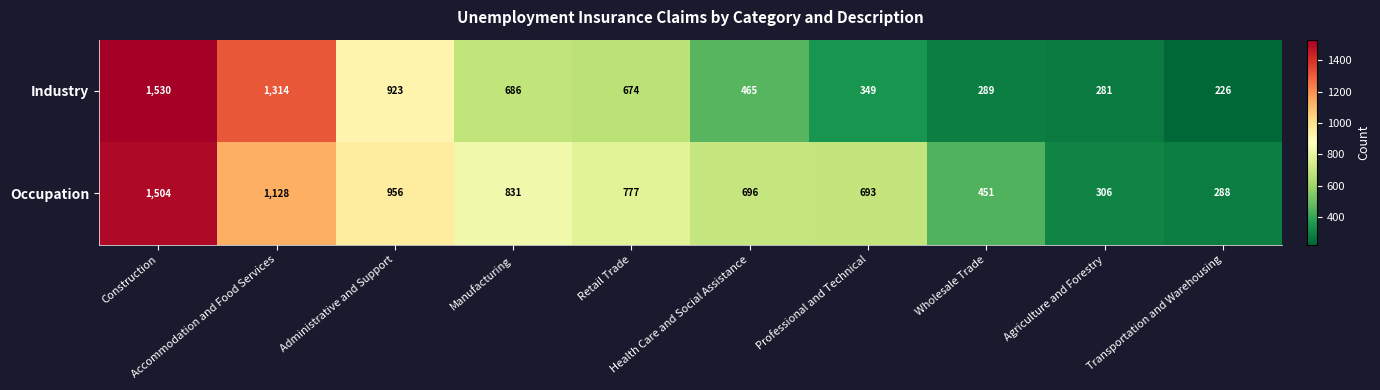

Which series has the largest range (max minus min)?

Industry